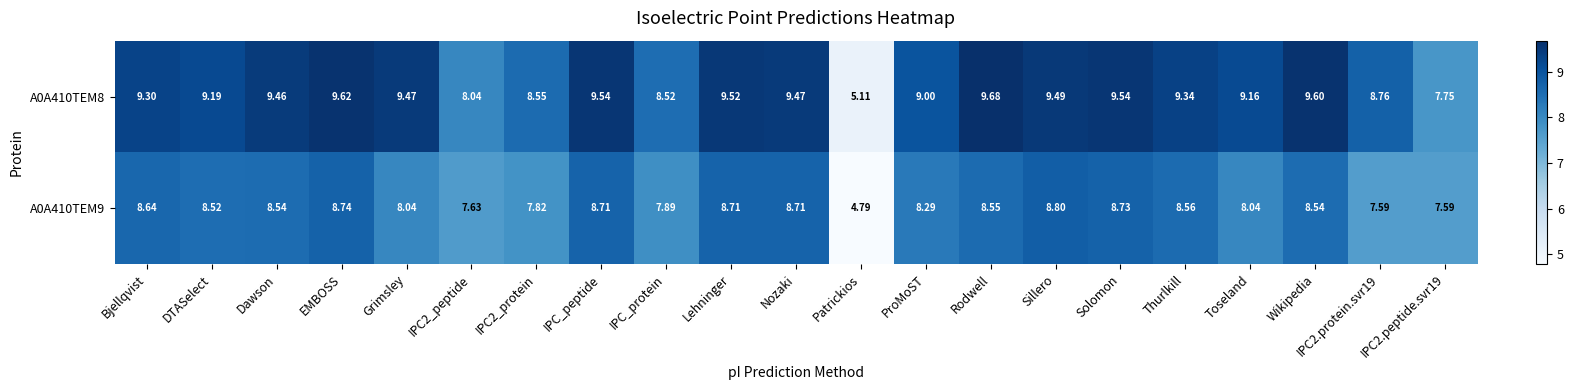

What is the total value across all series at Rodwell?

18.2